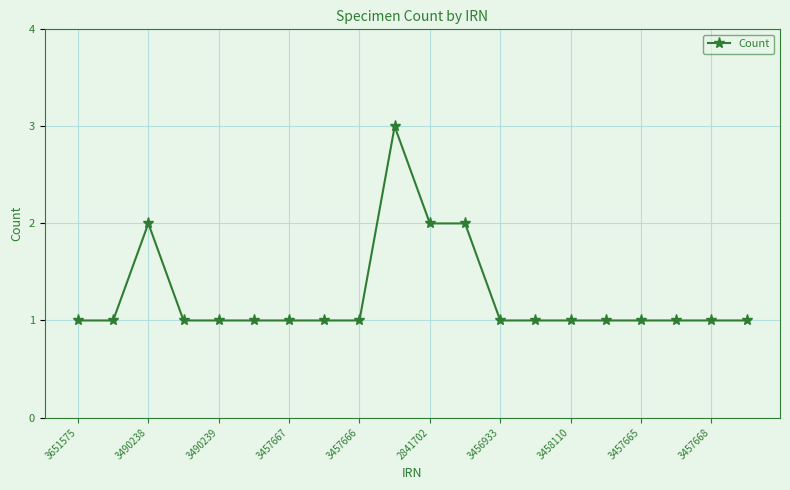

What is the maximum value shown in the chart?

3